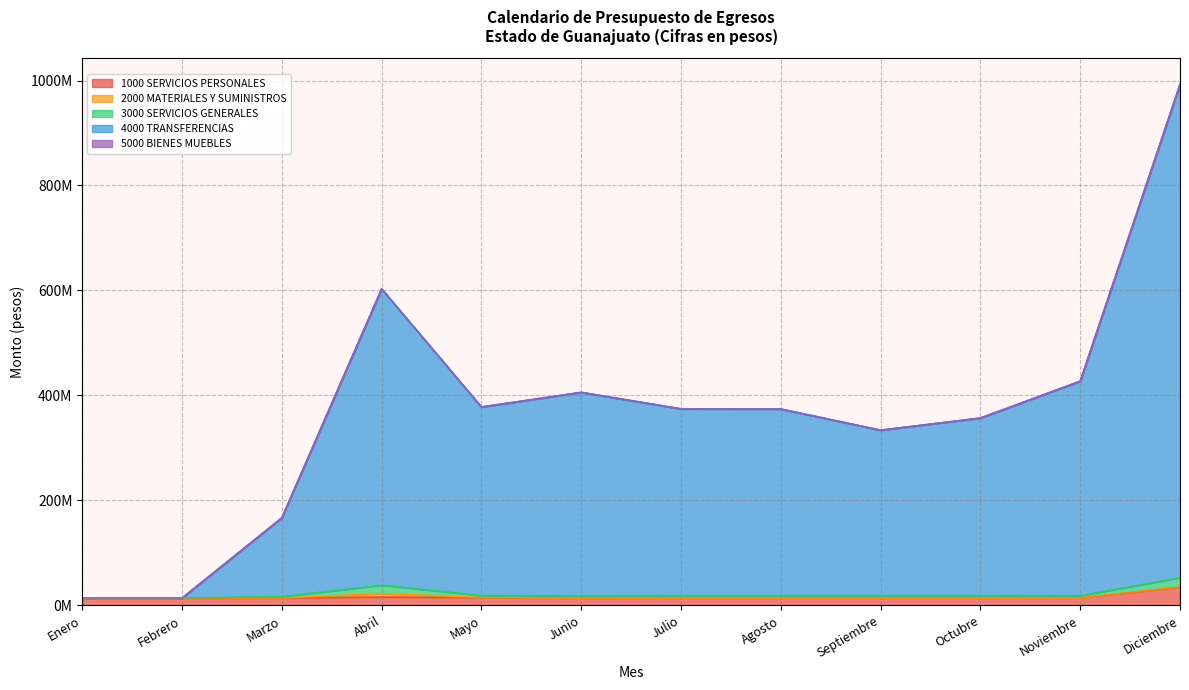

Which category has the highest value across all series?

Diciembre